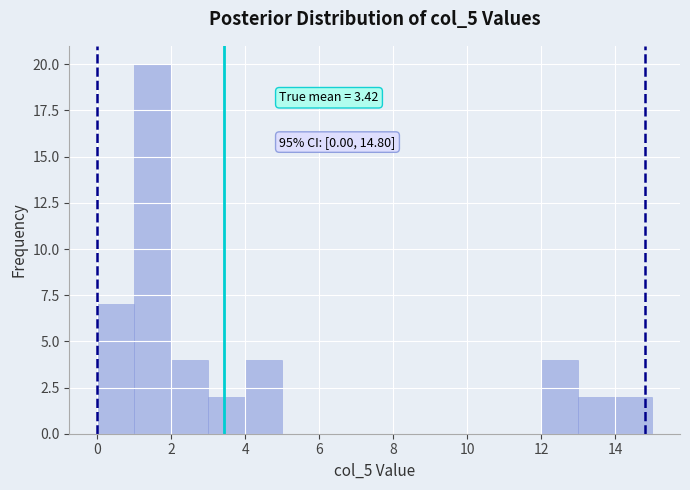

Which range on the x-axis has the tallest bar?

1 to 2